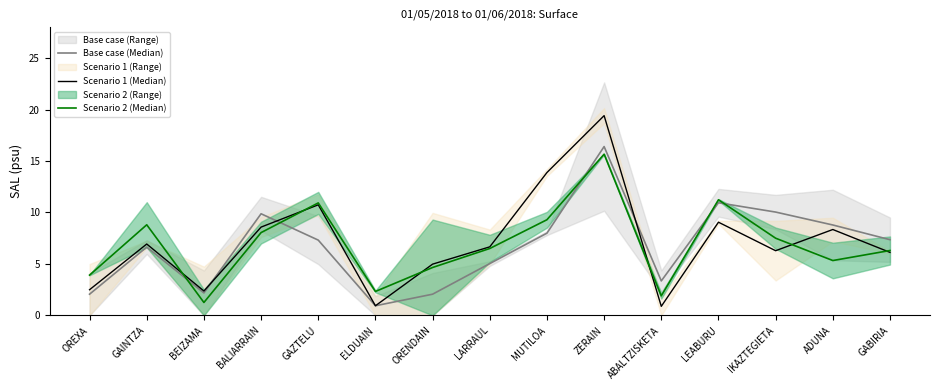

At which category is the sum across all series the highest?

ZERAIN